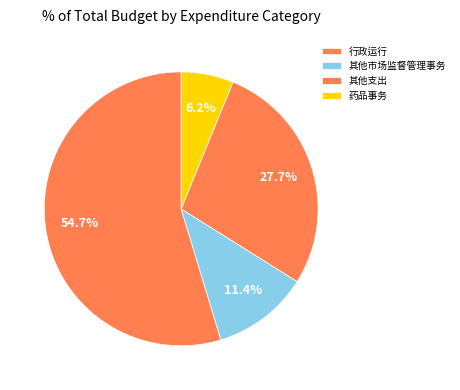

Which category has the biggest portion of the pie?

行政运行